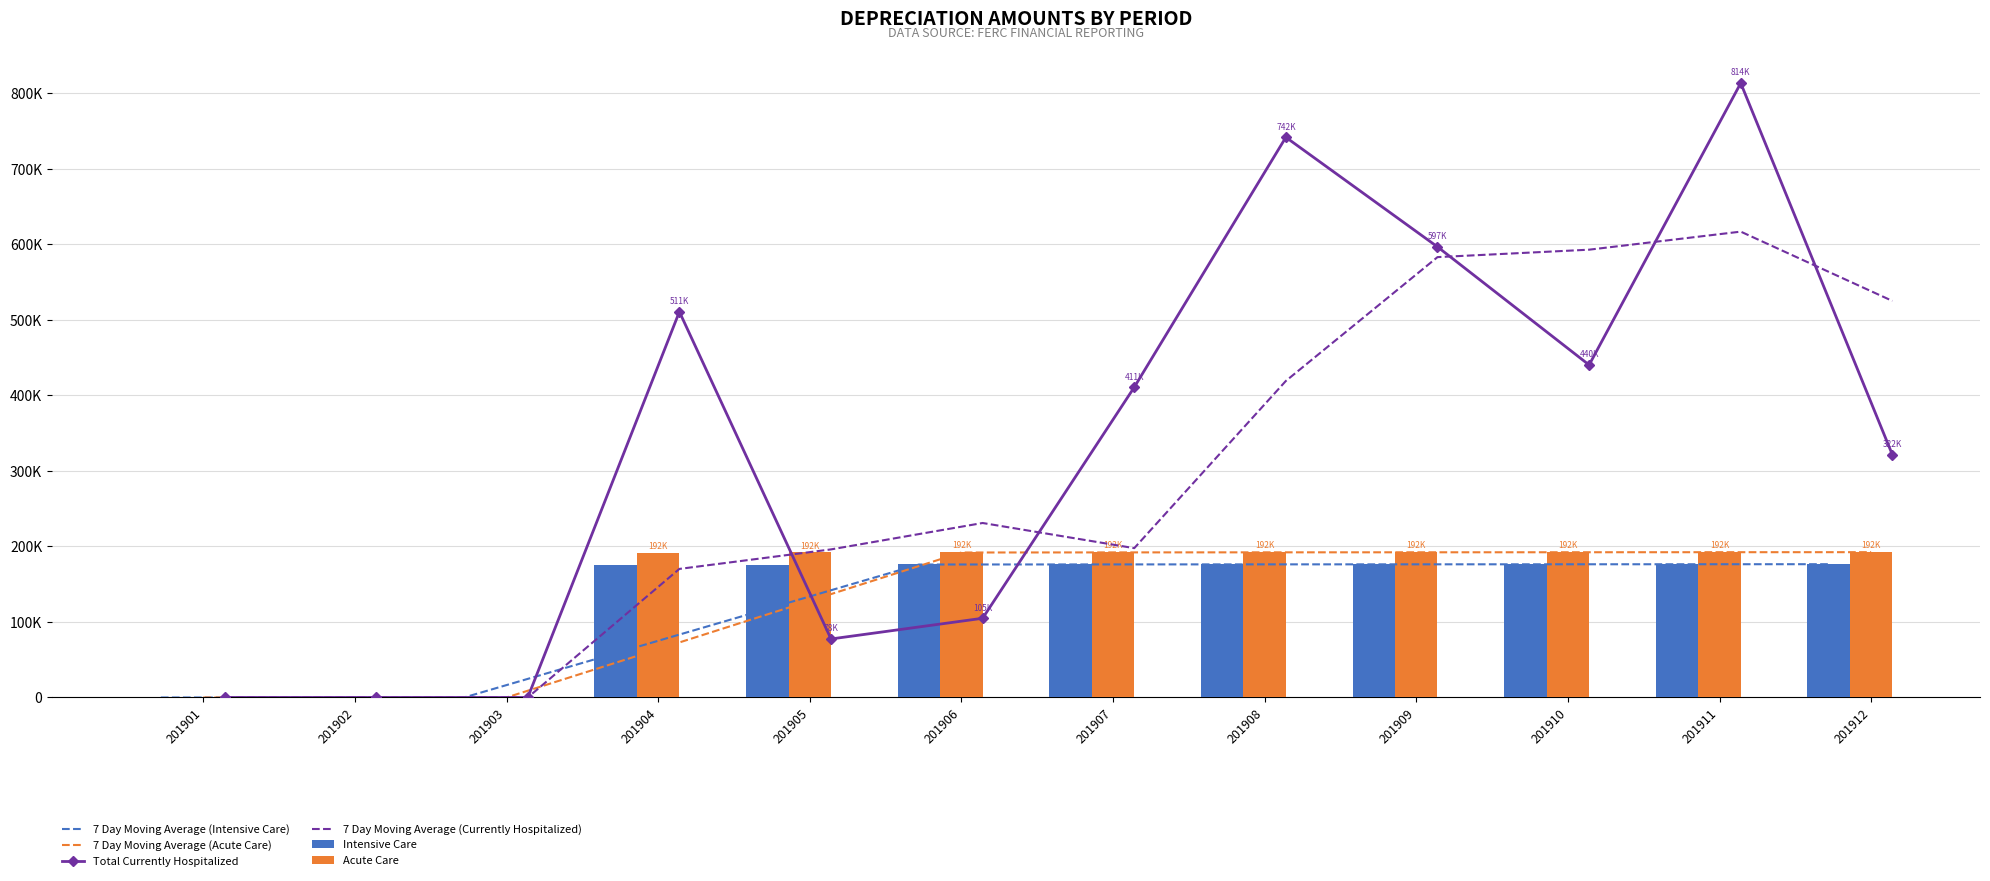

What are all the series names shown in the legend?

7 Day Moving Average (Intensive Care), 7 Day Moving Average (Acute Care), Total Currently Hospitalized, 7 Day Moving Average (Currently Hospitalized), Intensive Care, Acute Care